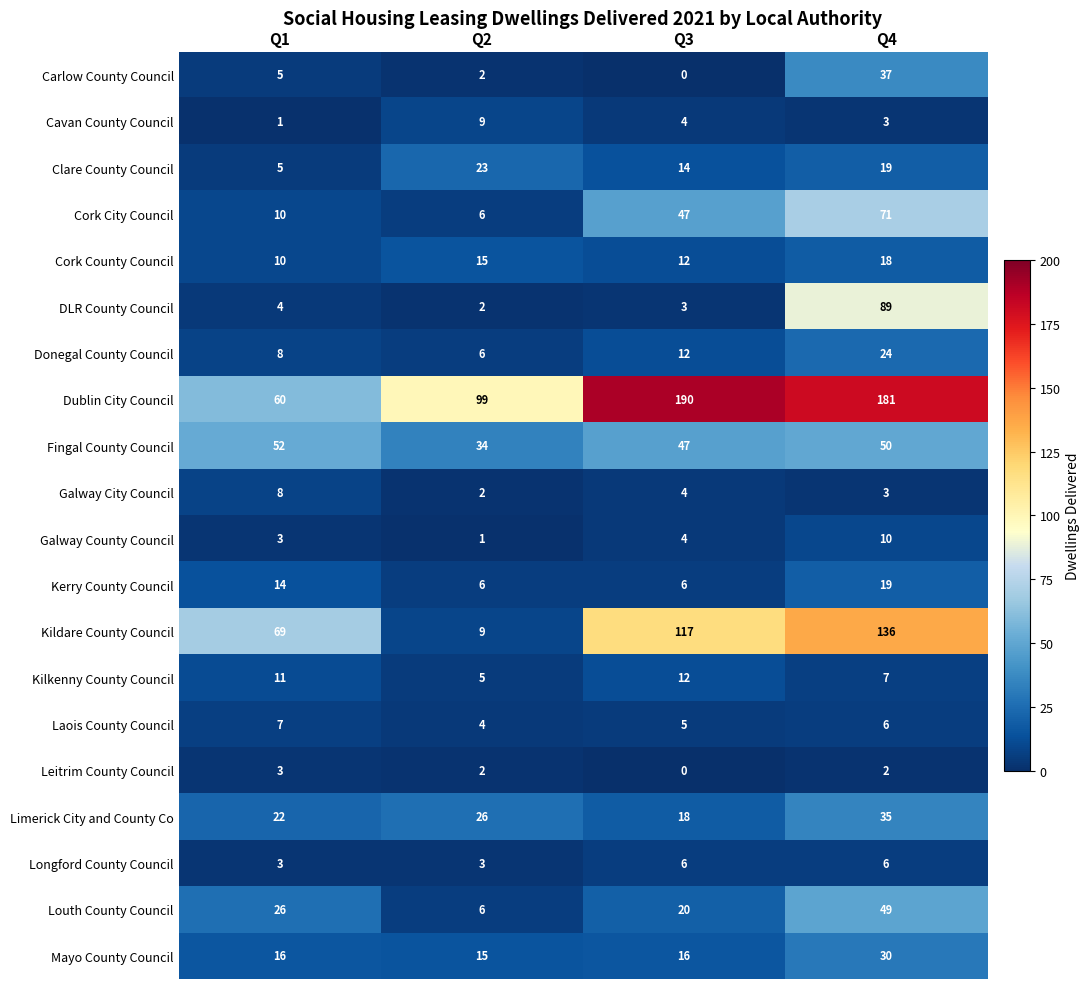

List the series in order of their peak value, highest first.

Dublin City Council, Kildare County Council, DLR County Council, Cork City Council, Fingal County Council, Louth County Council, Carlow County Council, Limerick City and County Co, Mayo County Council, Donegal County Council, Clare County Council, Kerry County Council, Cork County Council, Kilkenny County Council, Galway County Council, Cavan County Council, Galway City Council, Laois County Council, Longford County Council, Leitrim County Council